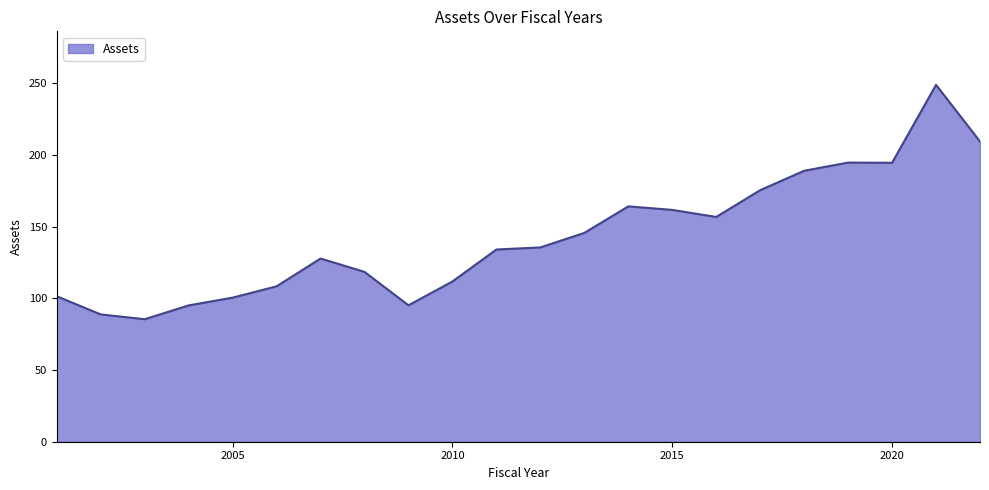

True or false: there are more than 2 points higher than both neighbors.

True